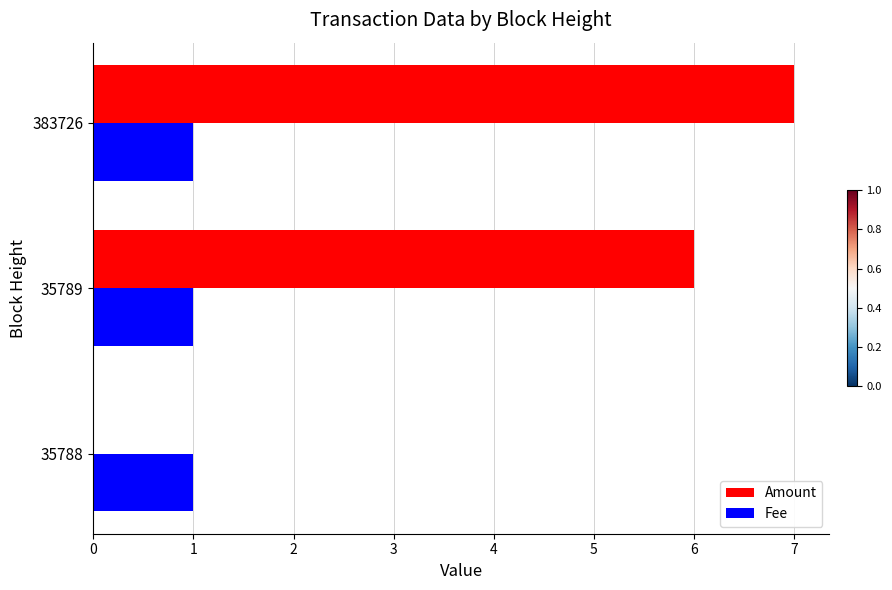

At which category is the sum across all series the highest?

383726